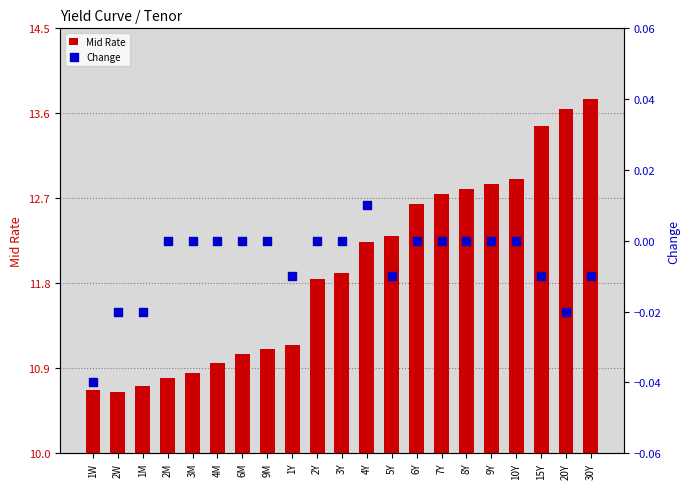

Which series has the largest Y range (max minus min)?

Mid Rate